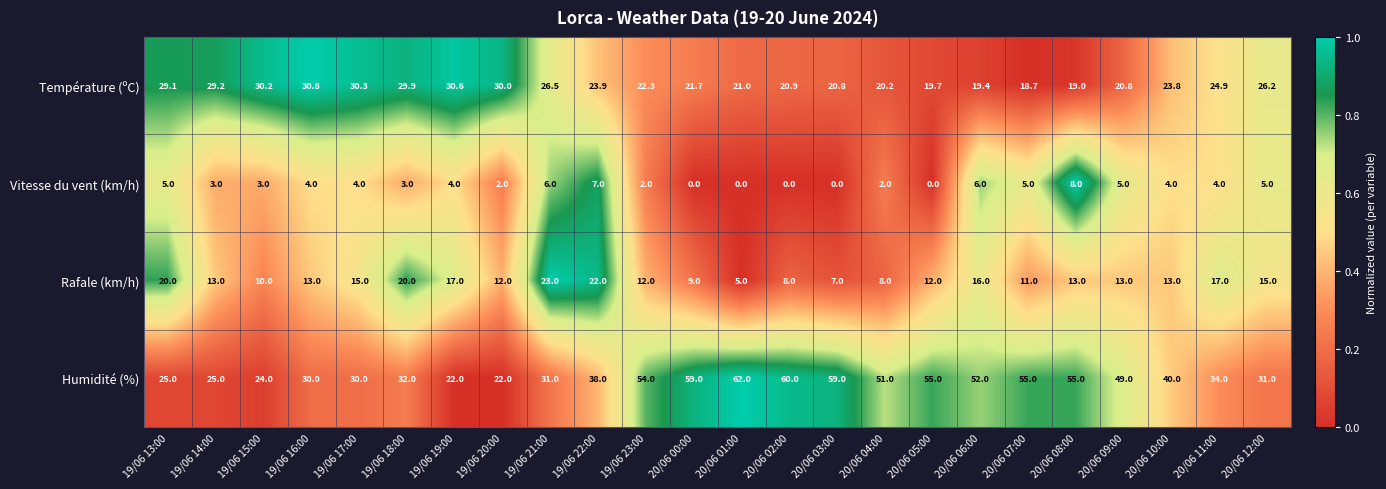

At how many categories does at least one series exceed 0?

24